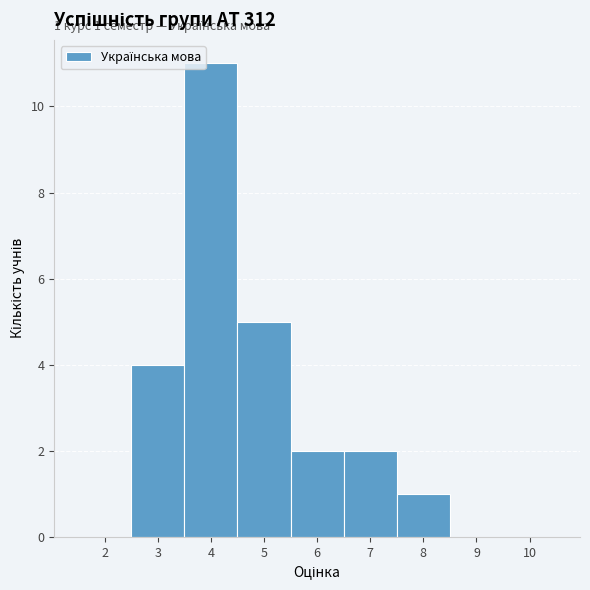

Over which range of the x-axis is the bar tallest?

3.5 to 4.5